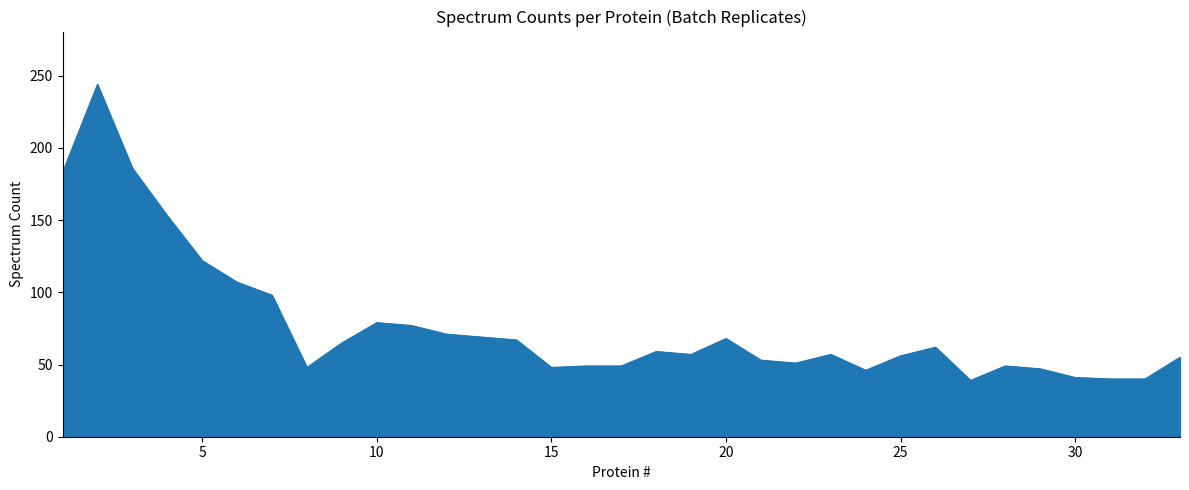

What is the difference between the maximum and minimum values?

205